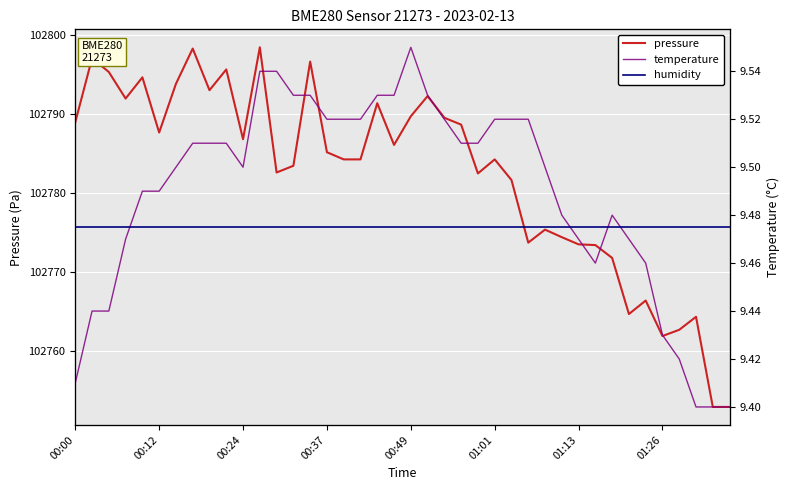

Which series has the widest spread of values?

pressure